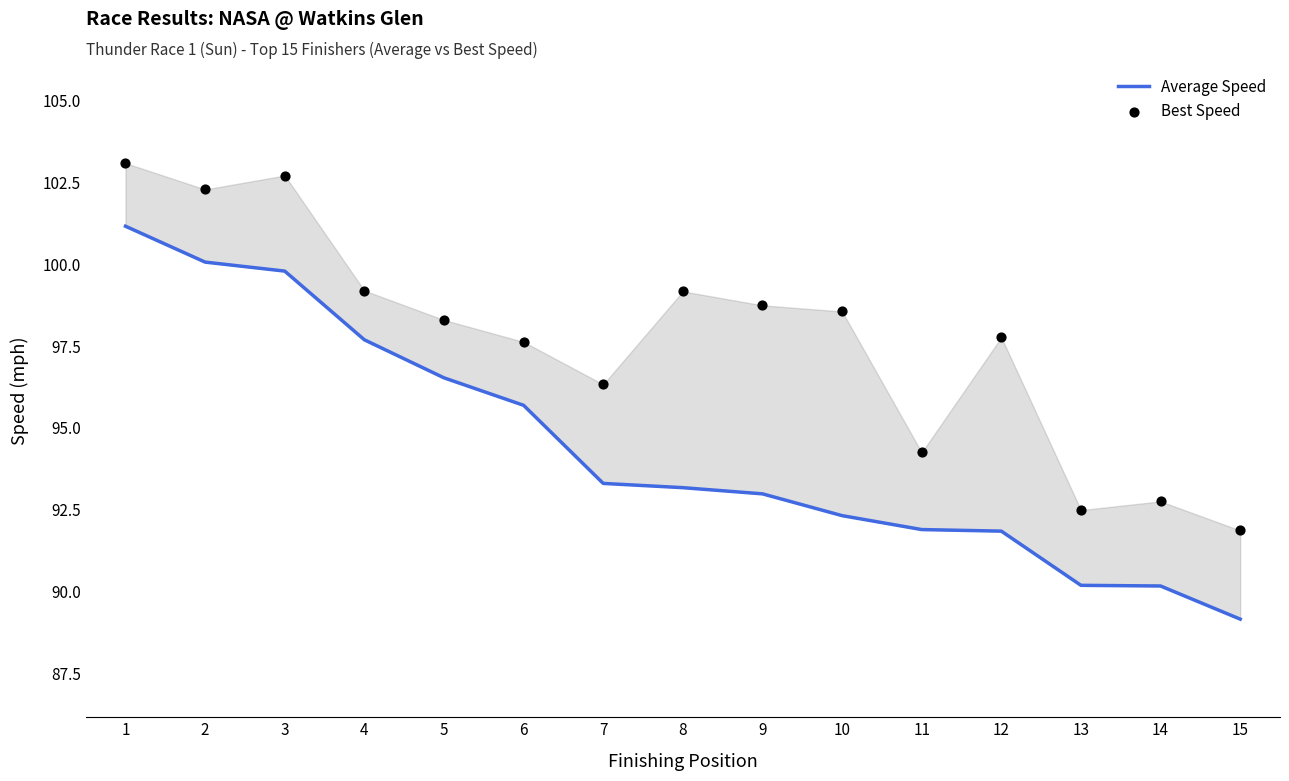

Which series has the largest total across all categories?

Best Speed